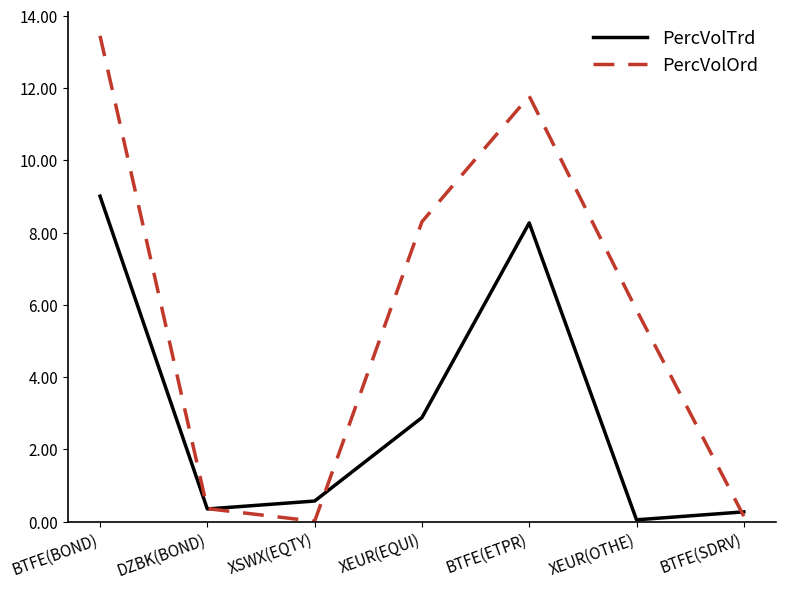

What is the difference between the maximum and minimum values in the PercVolTrd series?

9.0